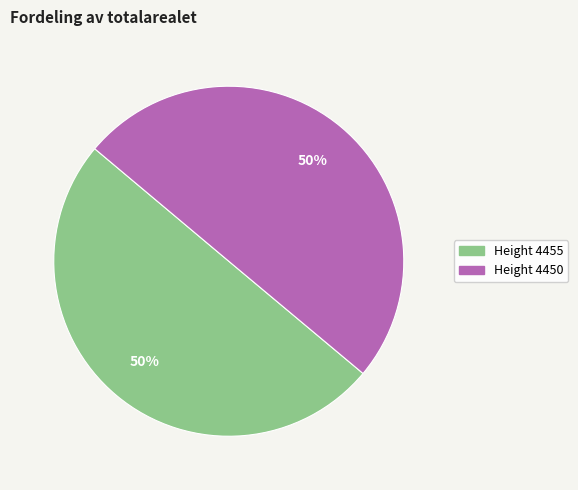

To the nearest percent, what is the average slice percentage?

50%